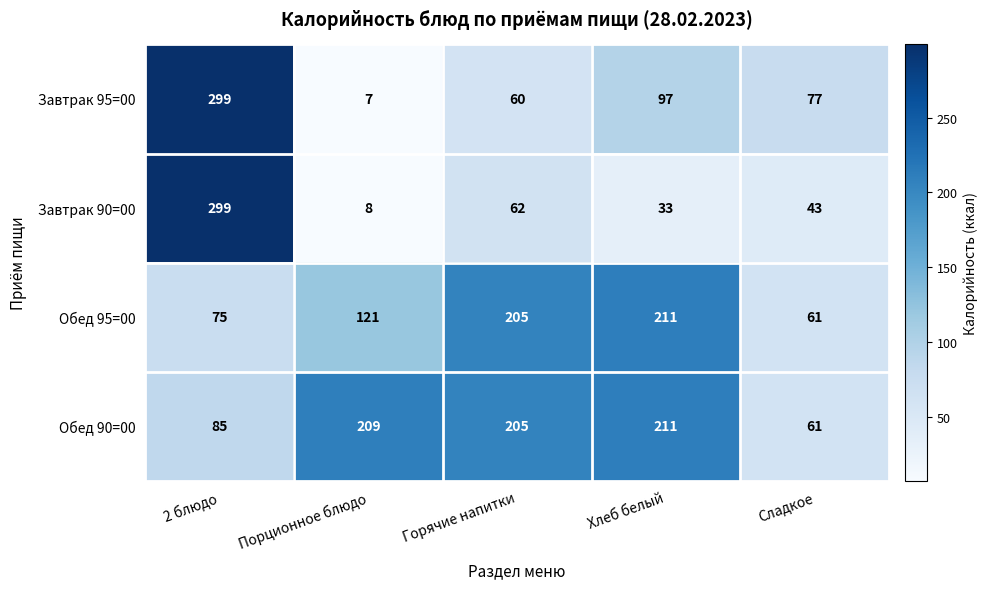

Reading left to right, extract all data points from this chart.

Завтрак 95=00: 2 блюдо=299	Порционное блюдо=7	Горячие напитки=60	Хлеб белый=97	Сладкое=77
Завтрак 90=00: 2 блюдо=299	Порционное блюдо=8	Горячие напитки=62	Хлеб белый=33	Сладкое=43
Обед 95=00: 2 блюдо=75	Порционное блюдо=121	Горячие напитки=205	Хлеб белый=211	Сладкое=61
Обед 90=00: 2 блюдо=85	Порционное блюдо=209	Горячие напитки=205	Хлеб белый=211	Сладкое=61